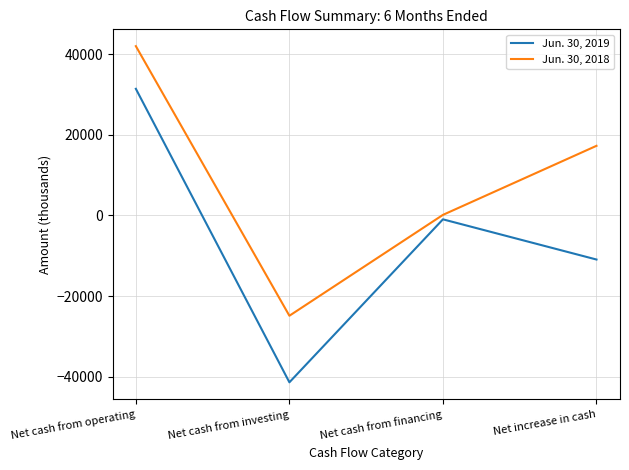

What is the total value across all series at Net cash from investing?

-66235